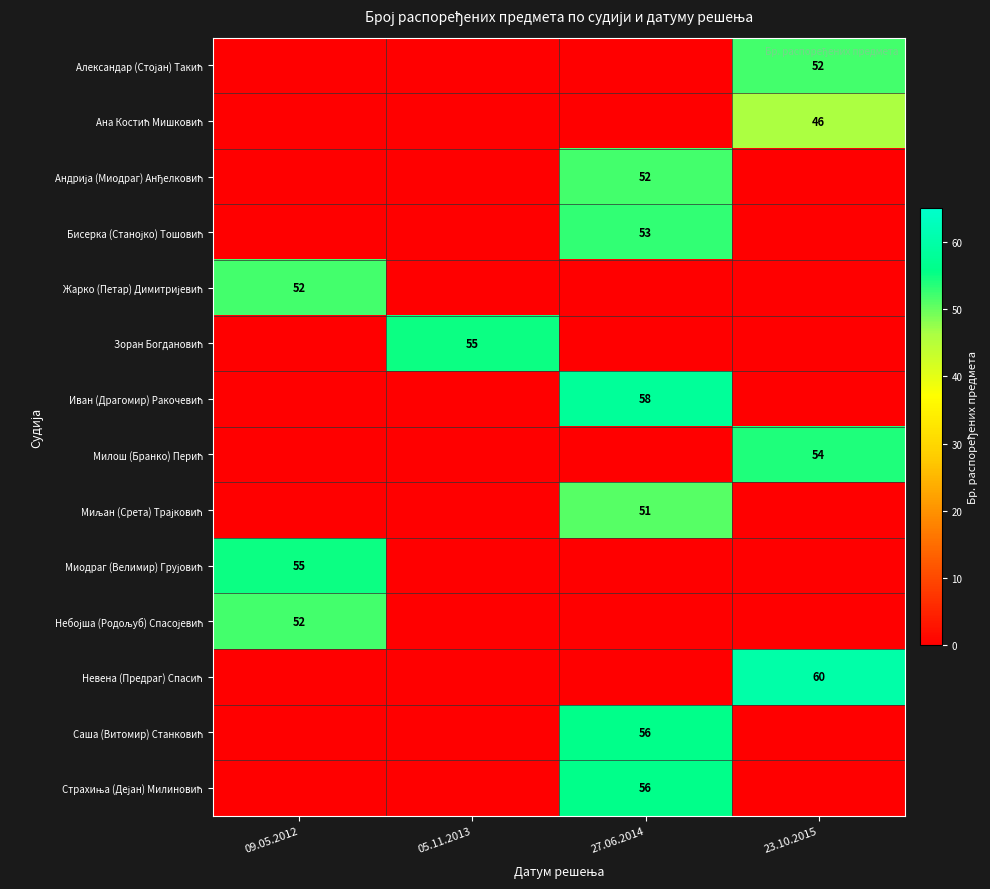

What is the difference between the maximum and minimum values in the Невена (Предраг) Спасић series?

60